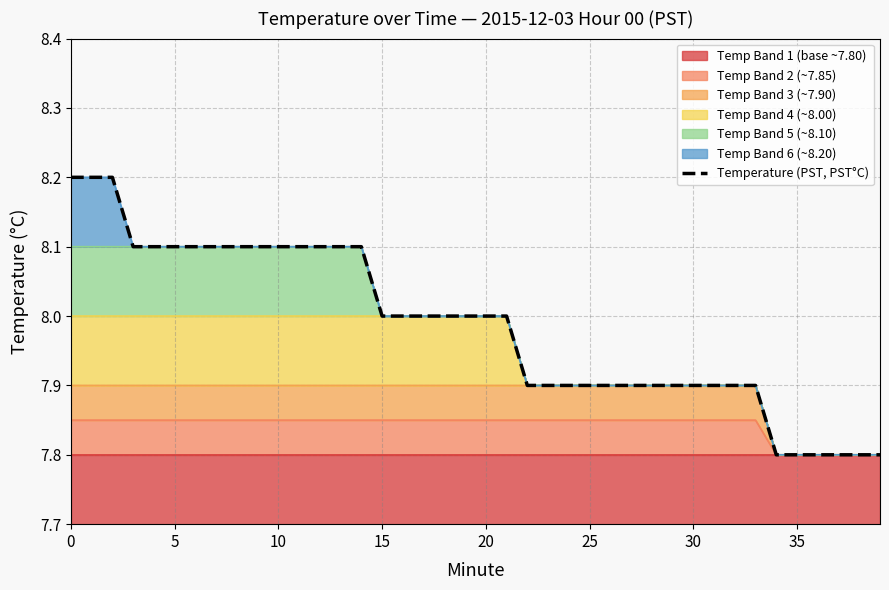

What is the value of the 8th point from the left?

8.1